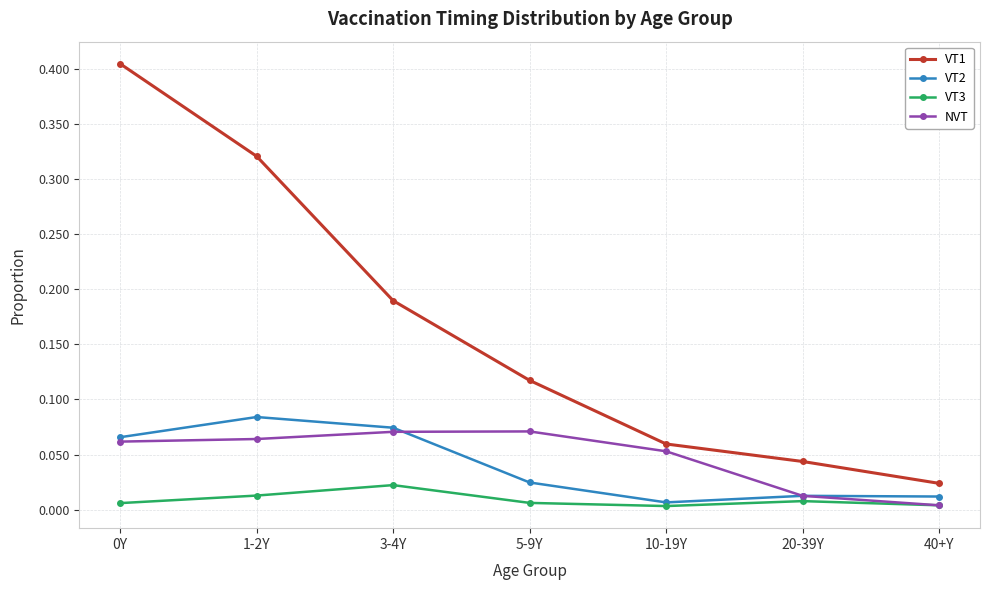

Does the chart display data point markers on the line(s)?

Yes